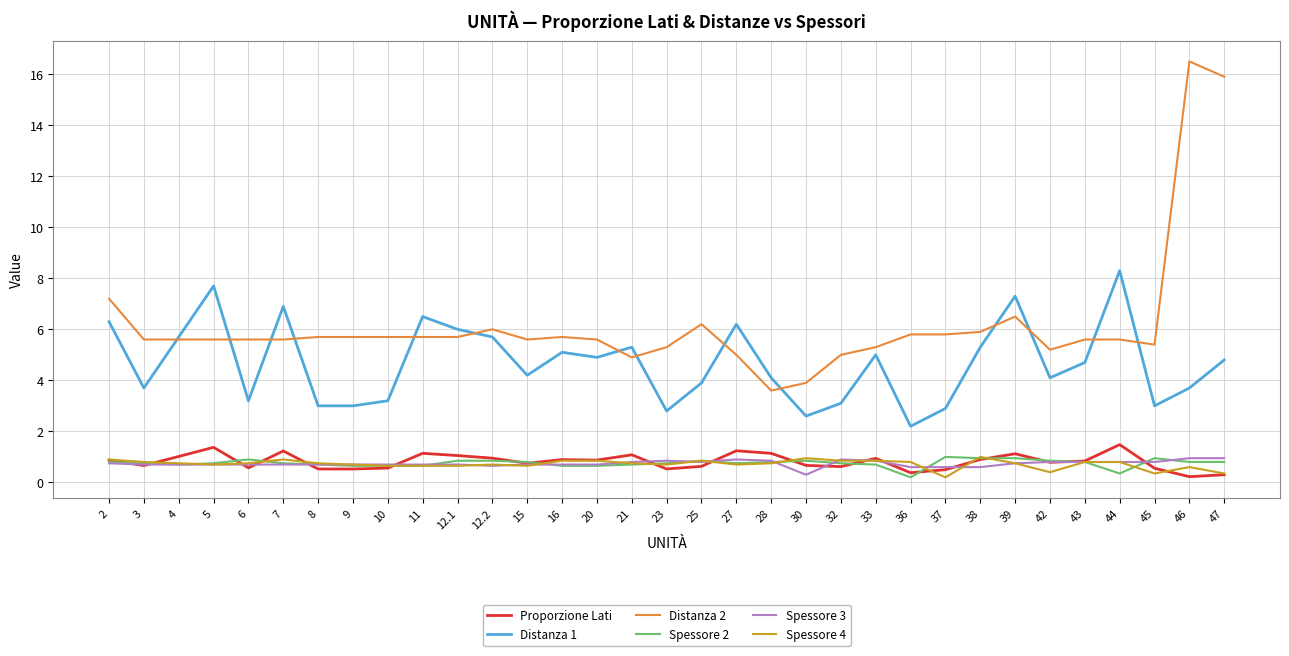

True or false: Proporzione Lati has a value of 1.1 at 11.

True